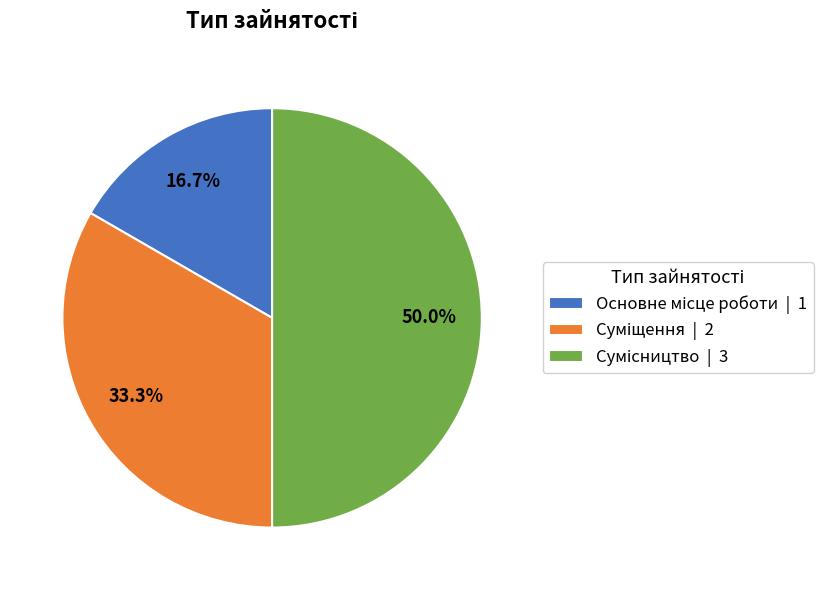

Count the number of slices in the pie.

3